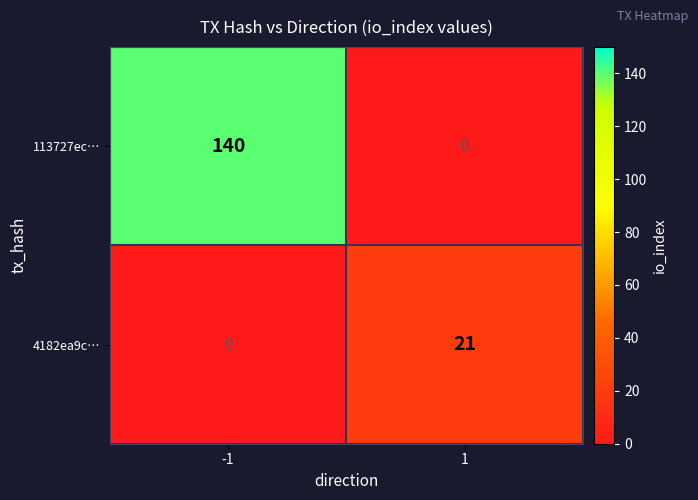

Which series has the largest total across all categories?

113727ec…